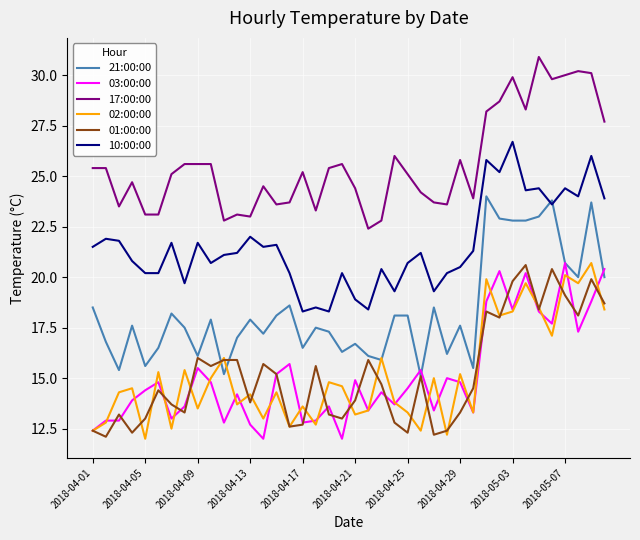

What is the maximum value for 01:00:00?

20.6